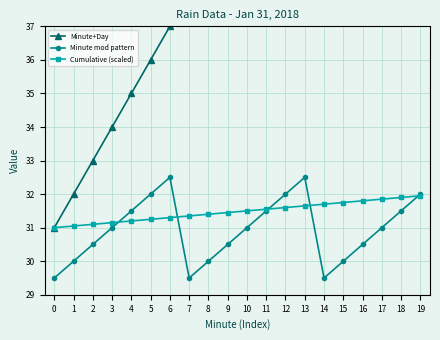

Count the number of data series in this chart.

3